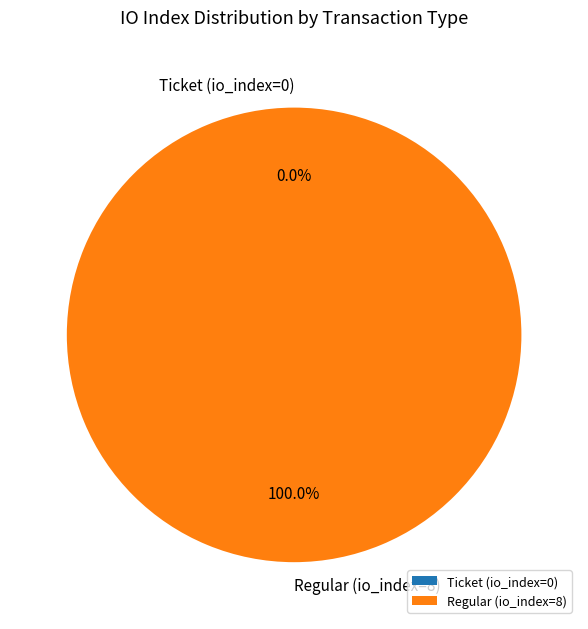

Which has a higher value, Ticket (io_index=0) or Regular (io_index=8)?

Regular (io_index=8)